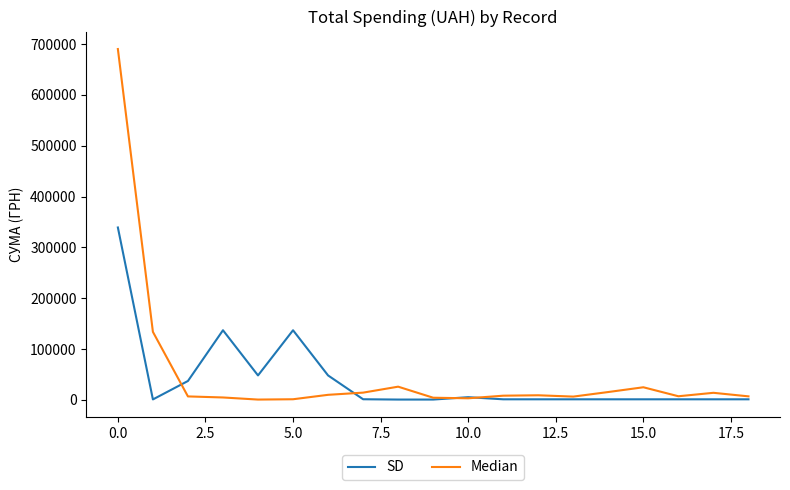

Rank the series by their maximum value, from highest to lowest.

Median, SD